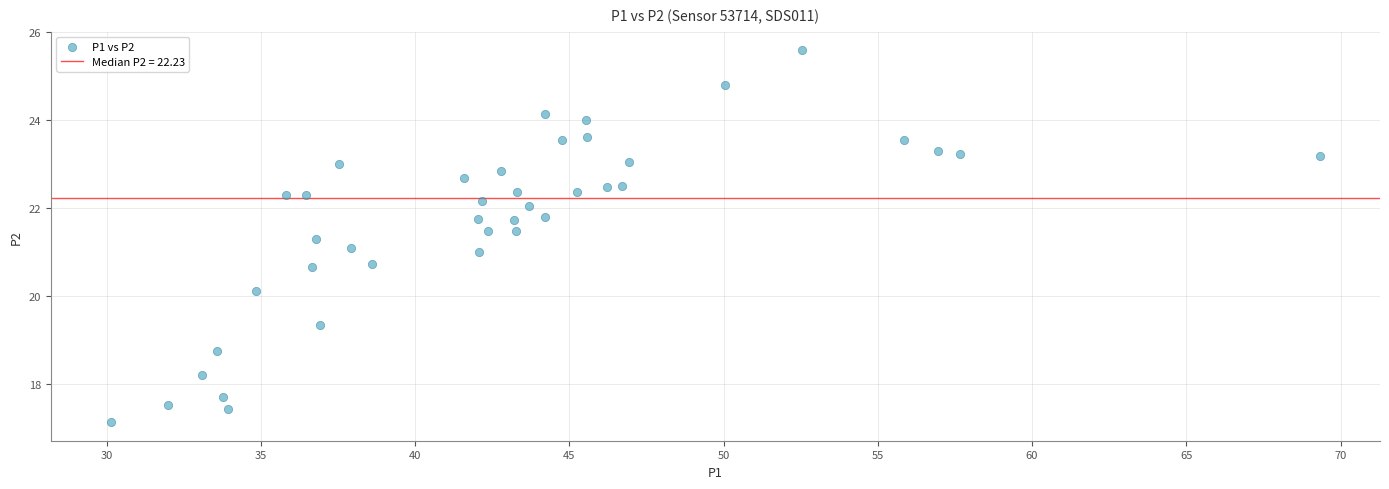

What is the range of X values (max minus min)?

39.2